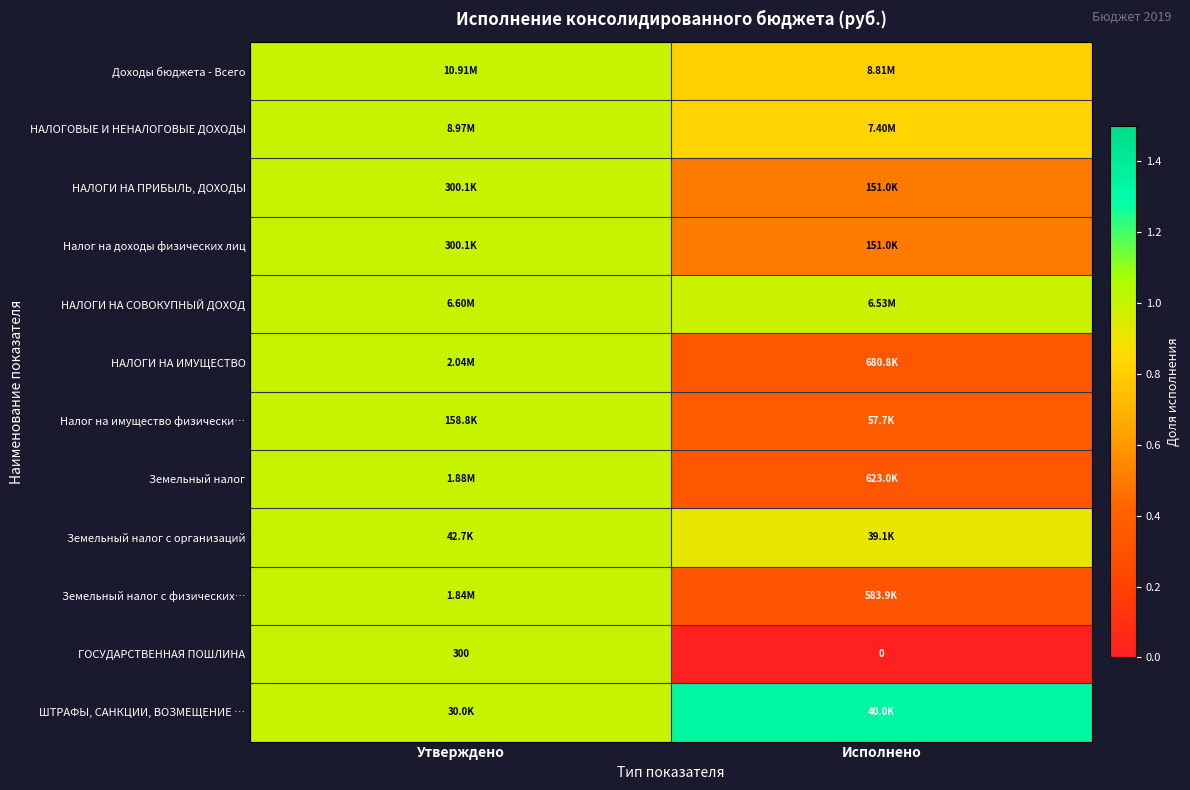

The Земельный налог с физических… series shows 0.3 at Утверждено. True or false?

False